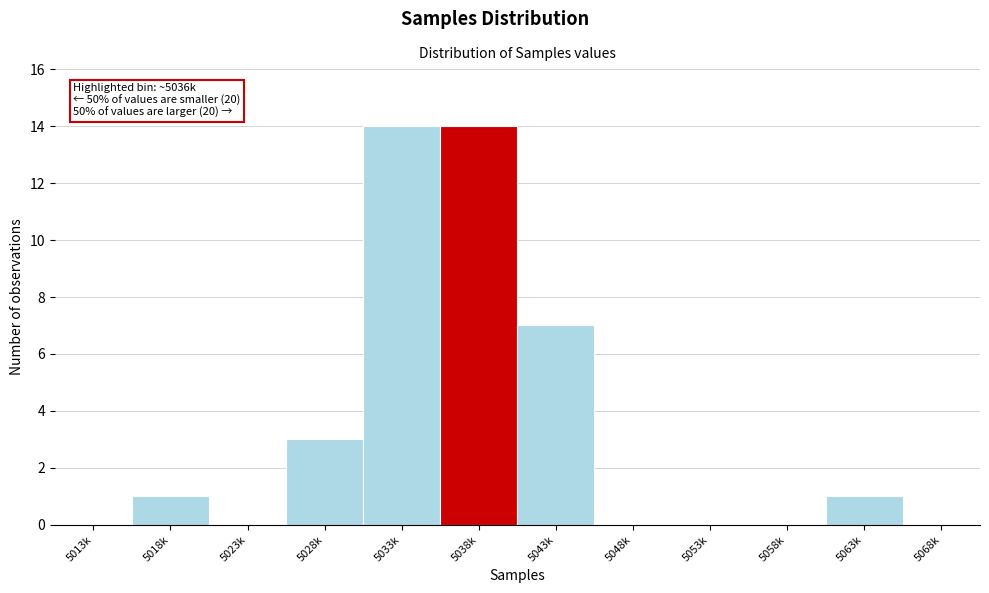

Reading left to right, transcribe all the data shown in this chart.

5013k=0	5018k=1	5023k=0	5028k=3	5033k=14	5038k=14	5043k=7	5048k=0	5053k=0	5058k=0	5063k=1	5068k=0